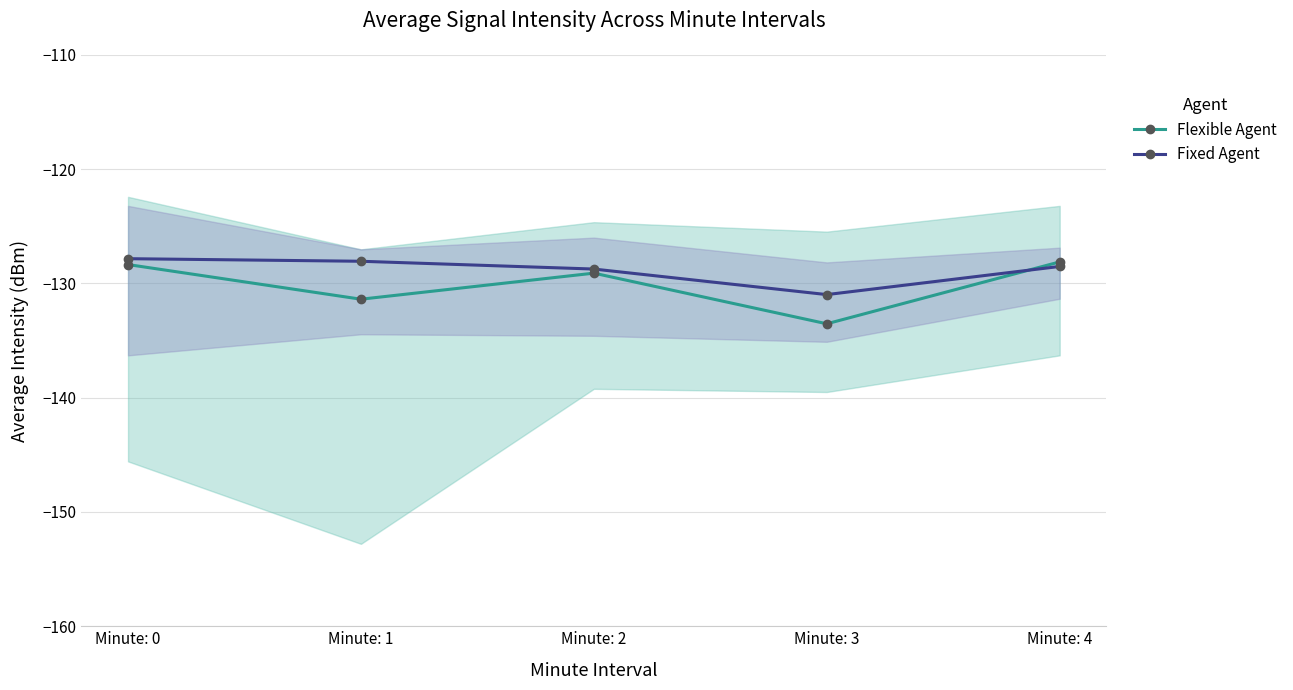

How many times do Fixed Agent and Flexible Agent cross each other?

1